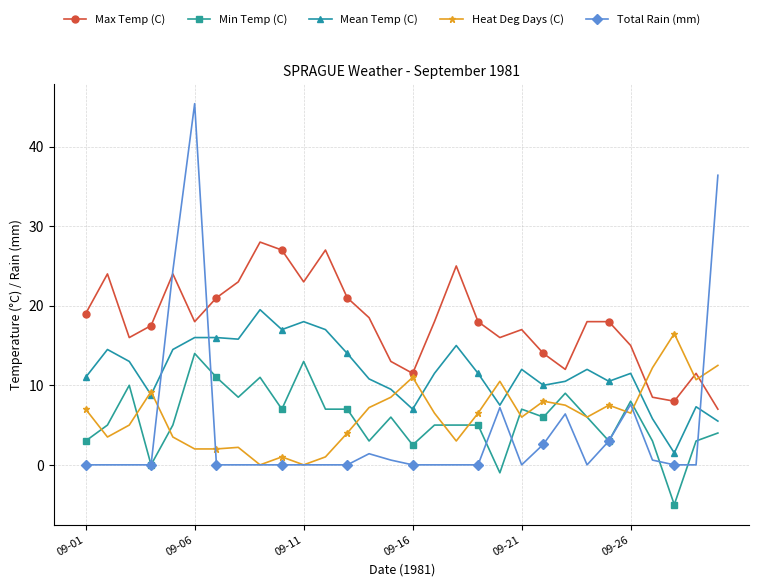

Which series has the largest total across all categories?

Max Temp (C)